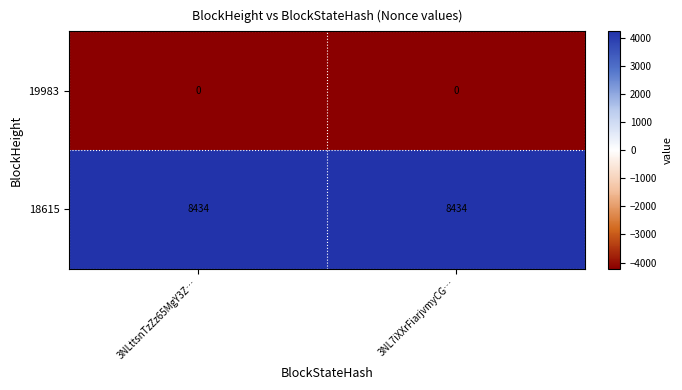

Rank the series at 3NL7iXXrFiarjvmyCG… from highest to lowest value.

18615, 19983